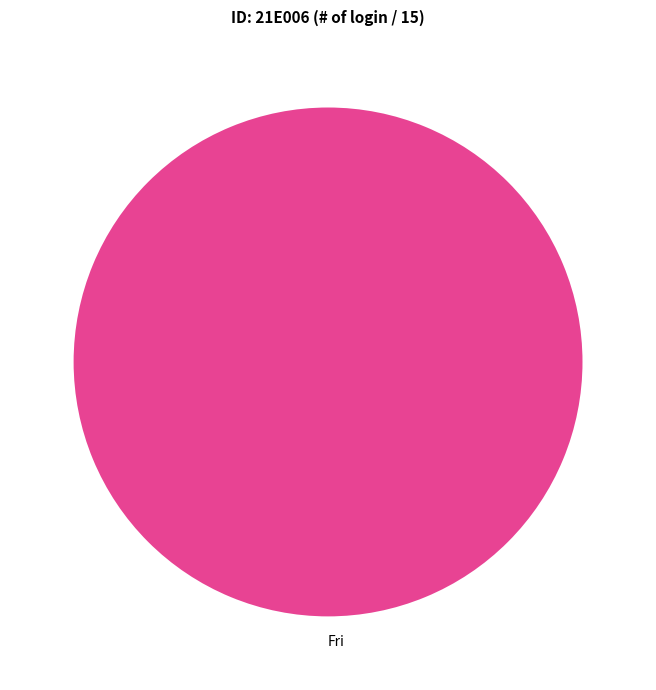

How many segments does this pie chart have?

1